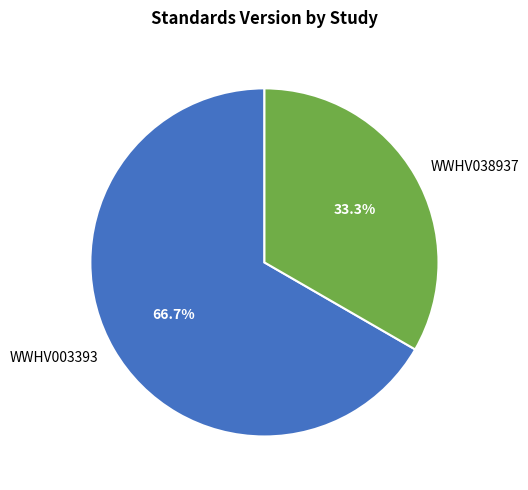

Approximately how many times larger is the value at WWHV003393 compared to WWHV038937?

2.0